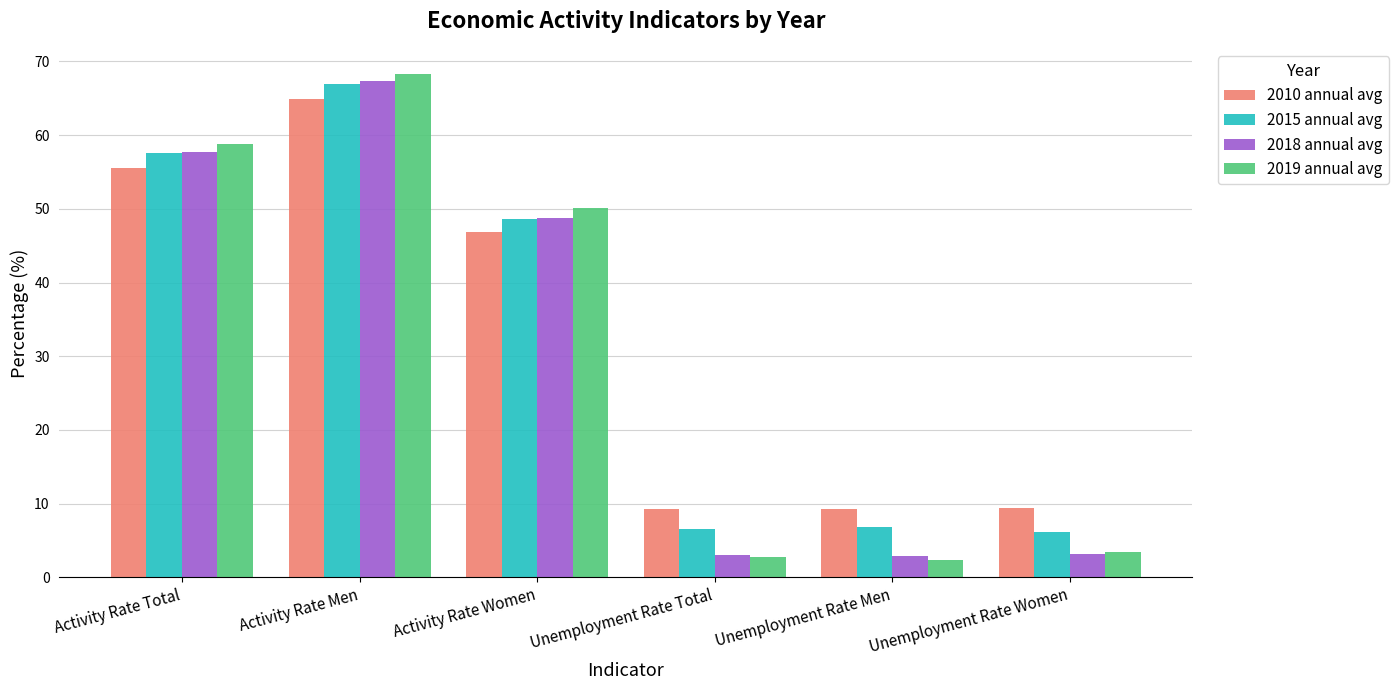

The 2019 annual avg series shows 50.1 at Activity Rate Women. True or false?

True